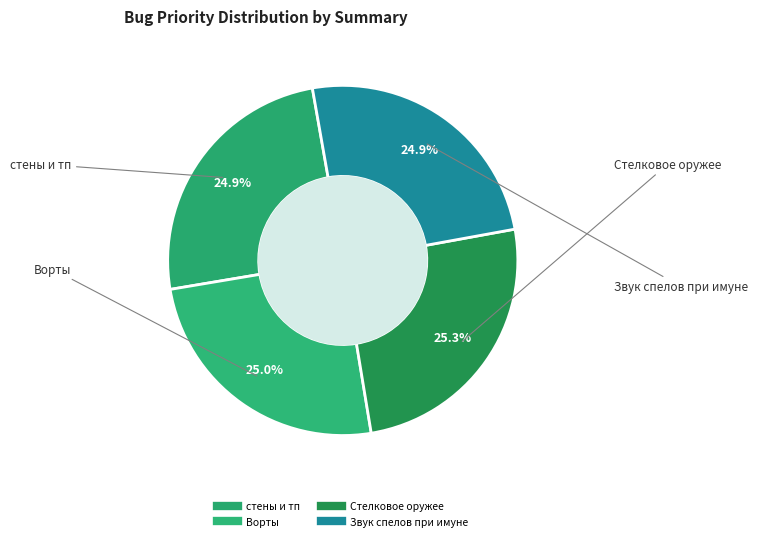

Between стены и тп and Ворты, which is larger?

Ворты